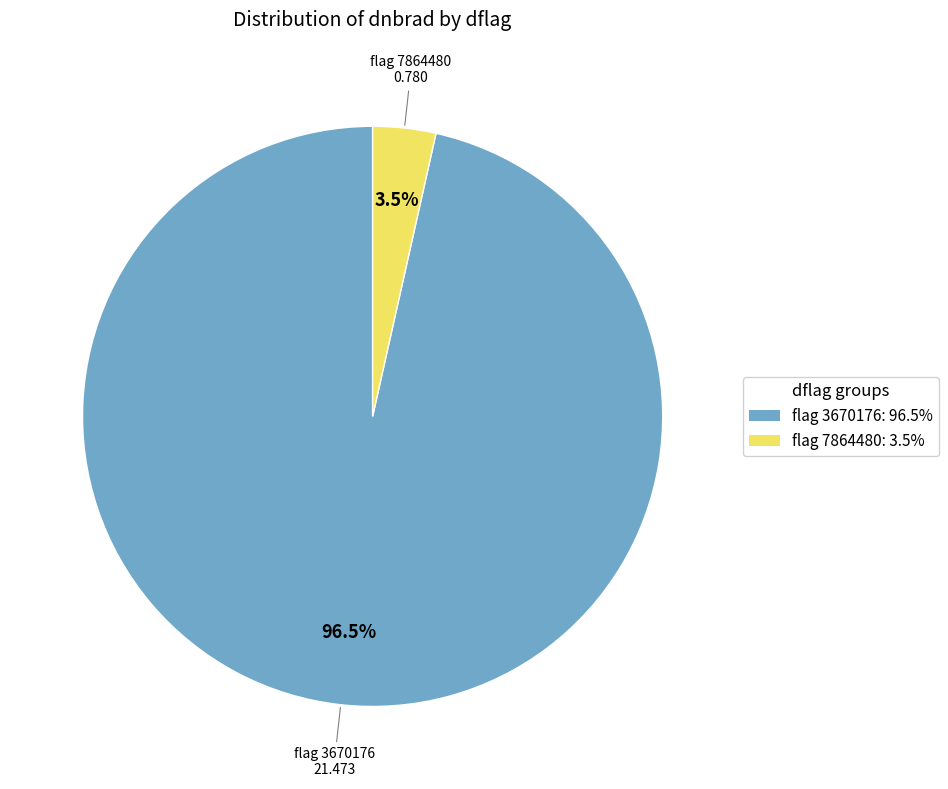

How many slices are in this pie chart?

2